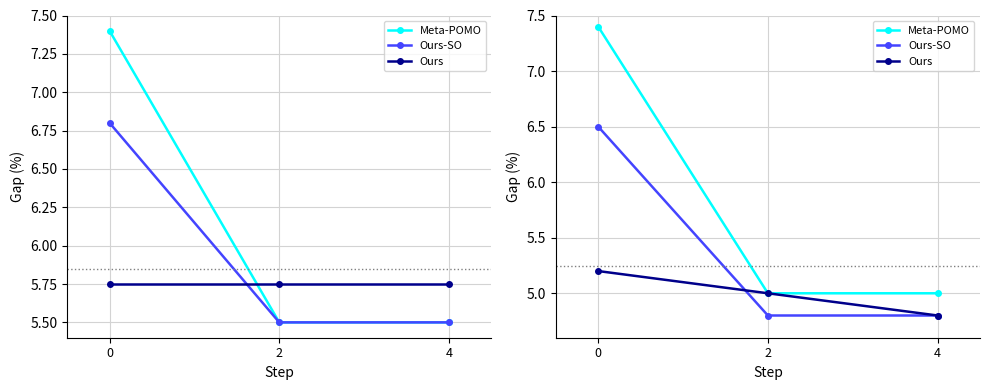

What is the maximum value shown in the chart?

7.4